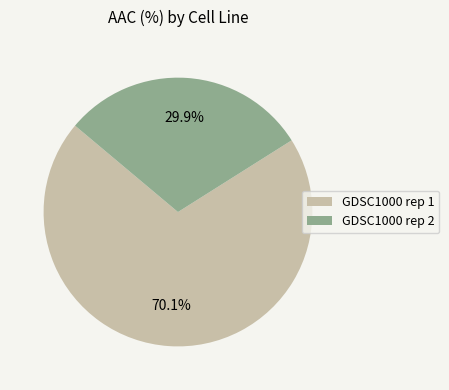

What portion of the pie excludes GDSC1000 rep 1?

29.9%